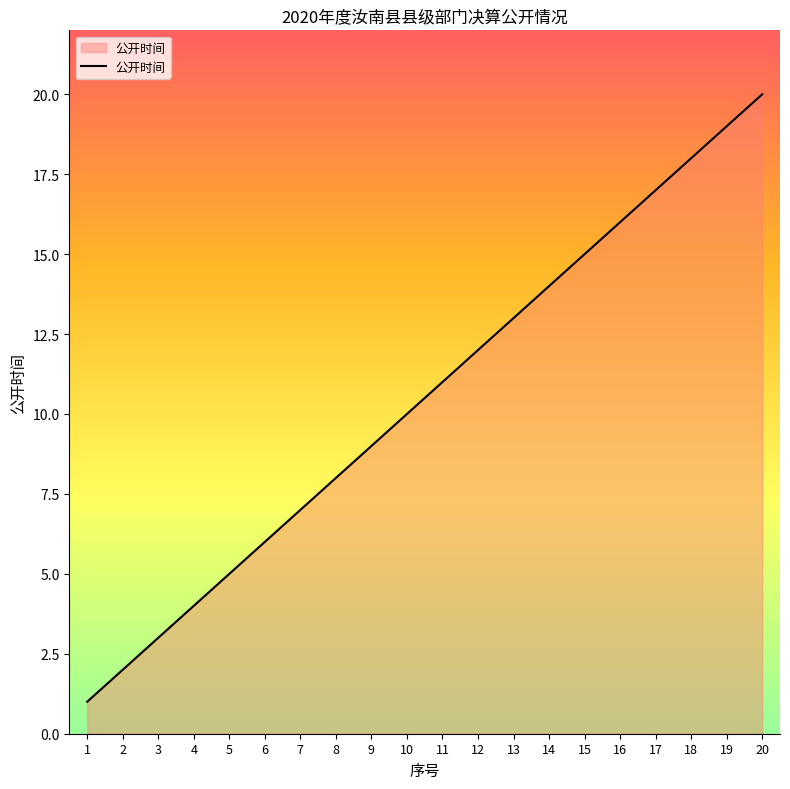

What is the sum of the values at 6 and 17?

23